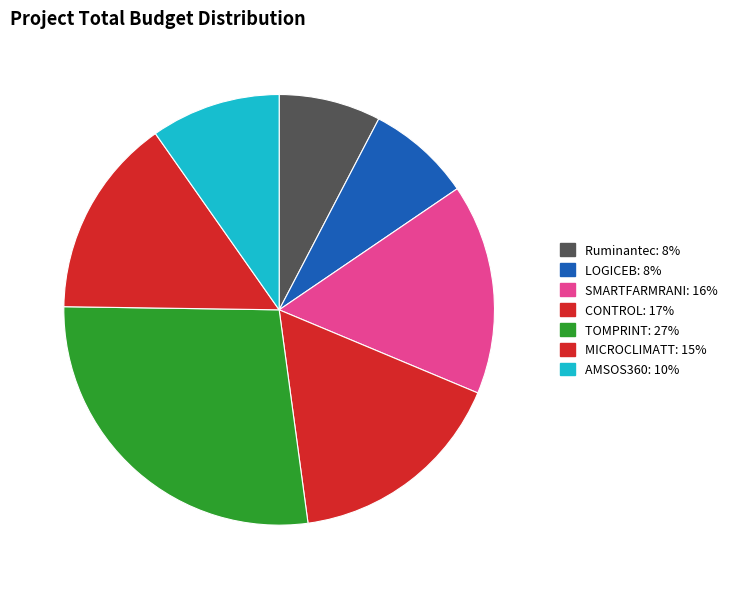

What portion of the pie excludes SMARTFARMRANI?

84.2%